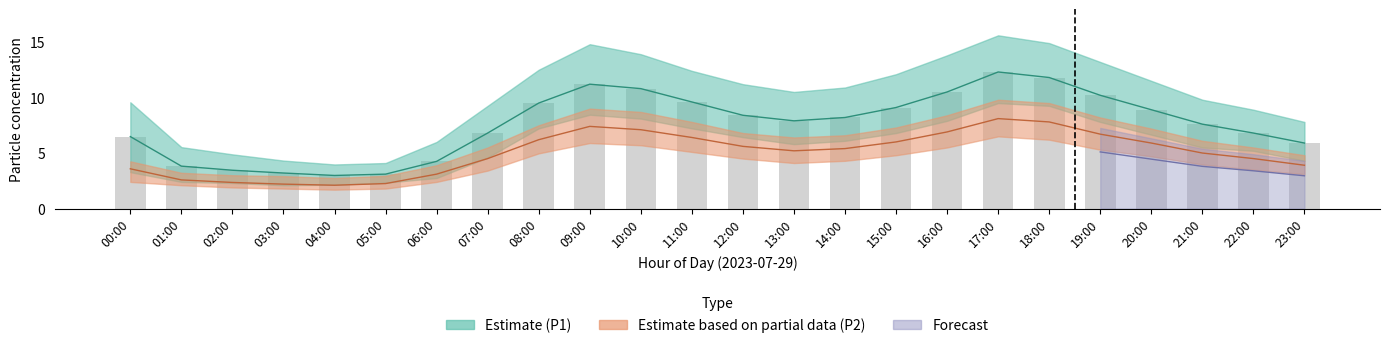

What is the maximum value shown in the chart?

12.3